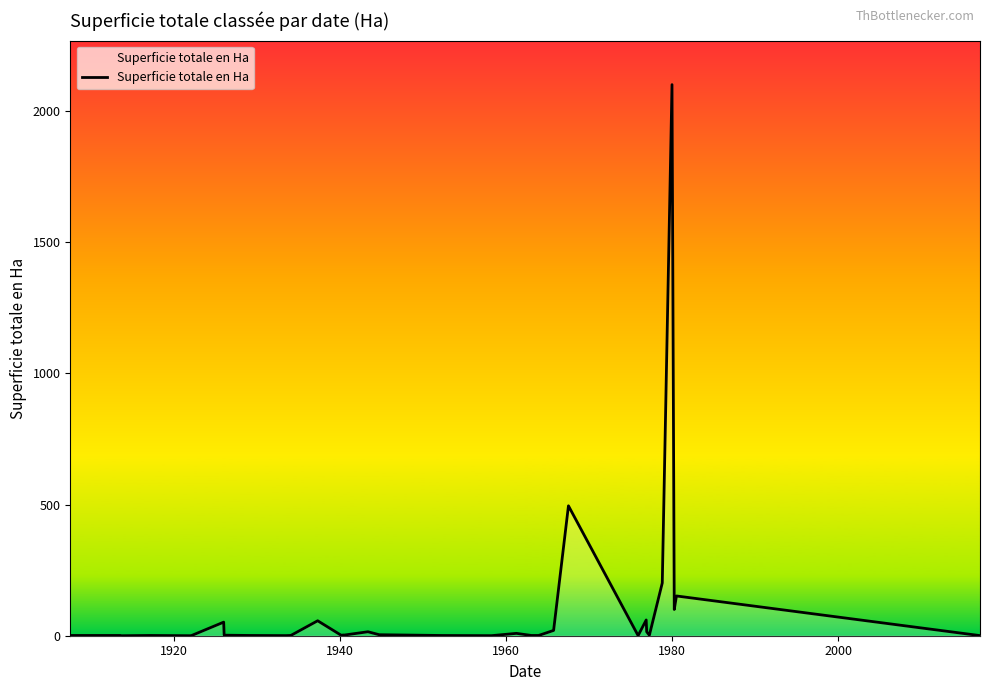

What is the maximum value shown in the chart?

2100.0